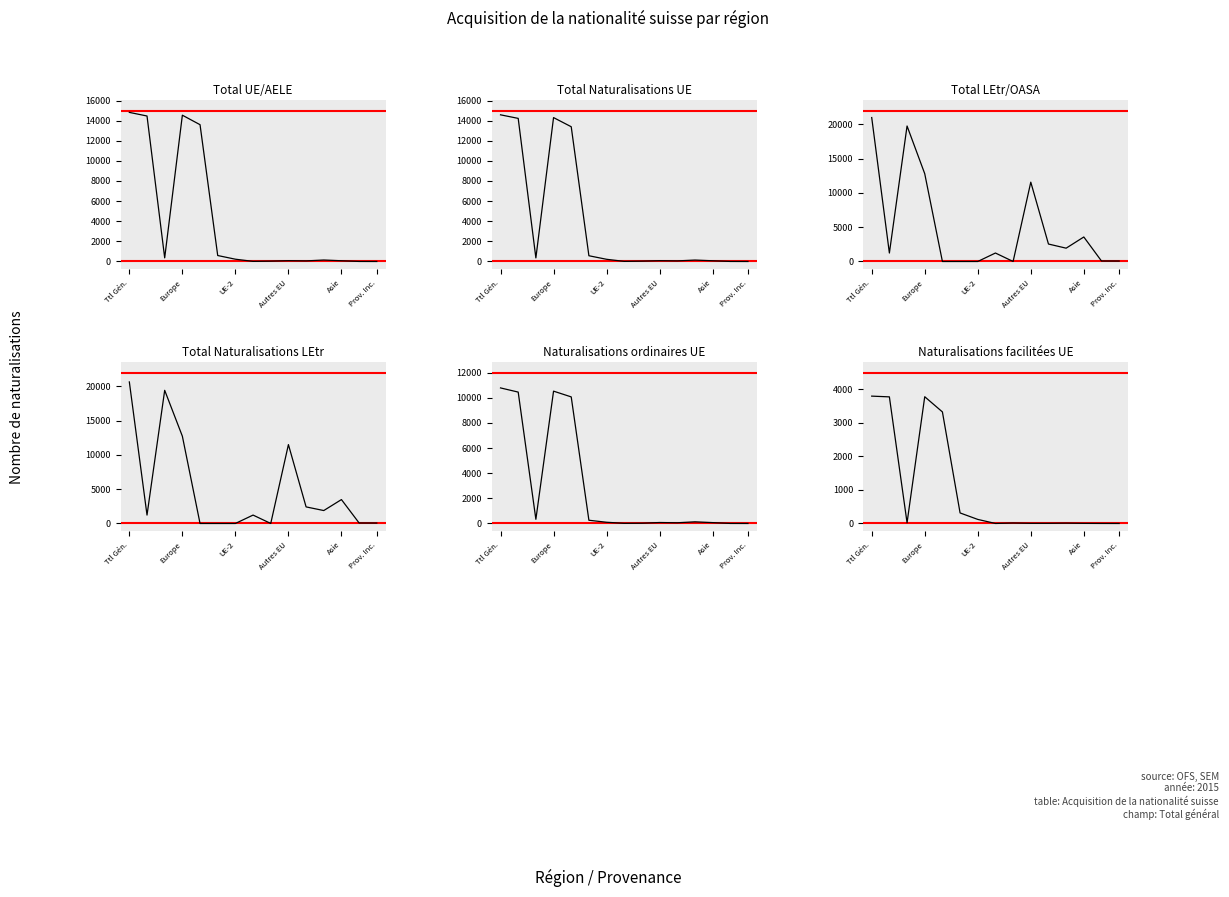

True or false: Total Naturalisations UE and Naturalisations ordinaires UE cross at least once.

False